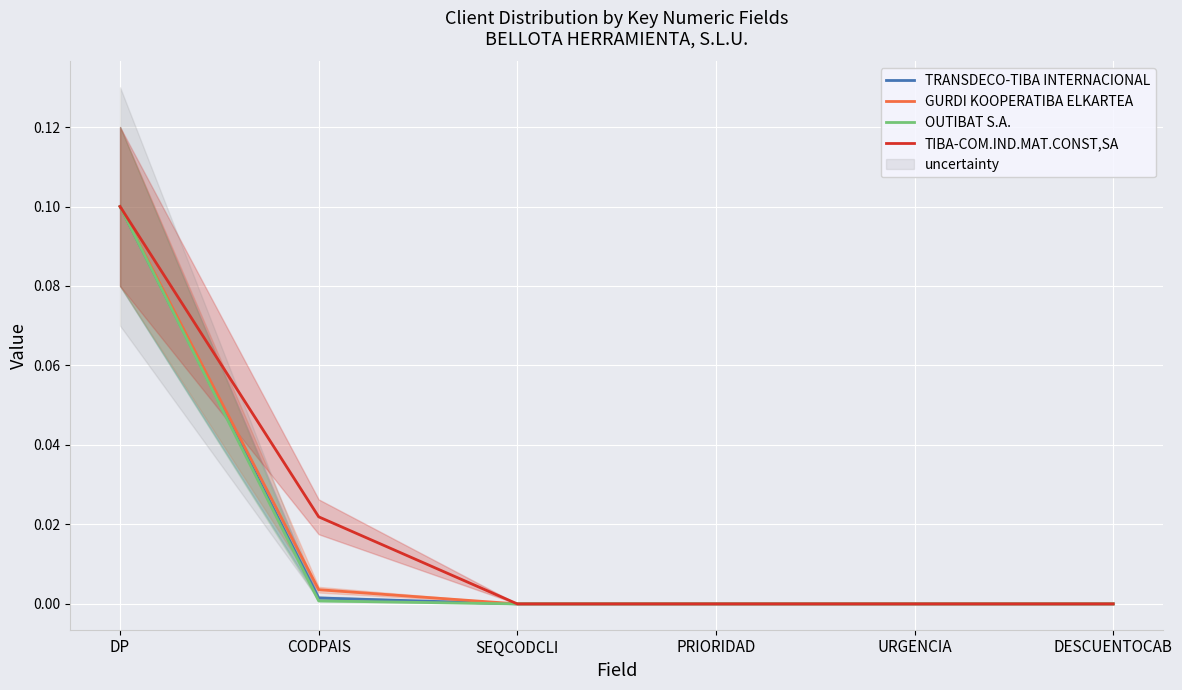

What is the sum of the GURDI KOOPERATIBA ELKARTEA values at DP and CODPAIS?

0.1